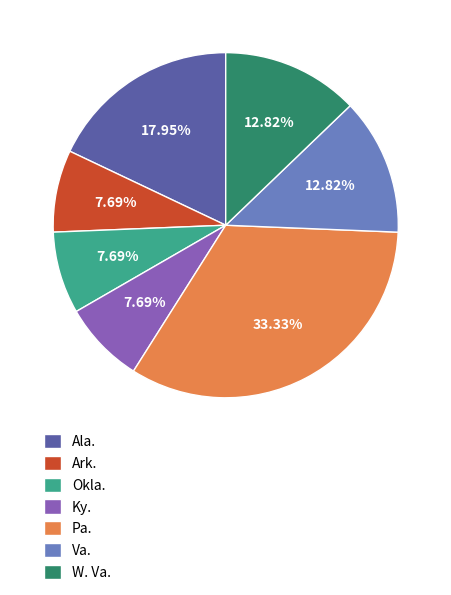

What is the largest slice in the pie chart?

Pa.